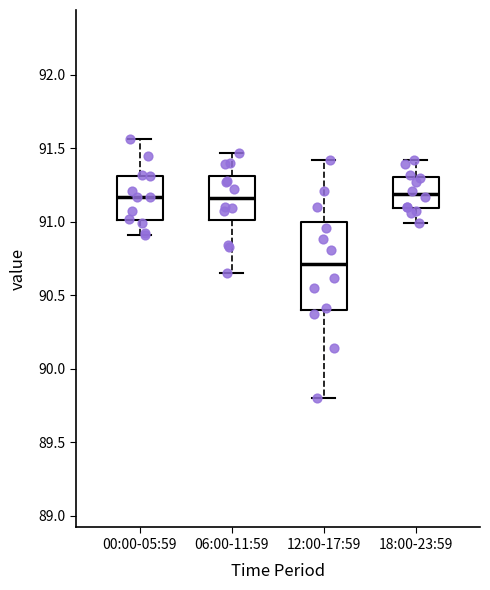

Comparing the boxes themselves (not the whiskers), which one is the tallest?

12:00-17:59